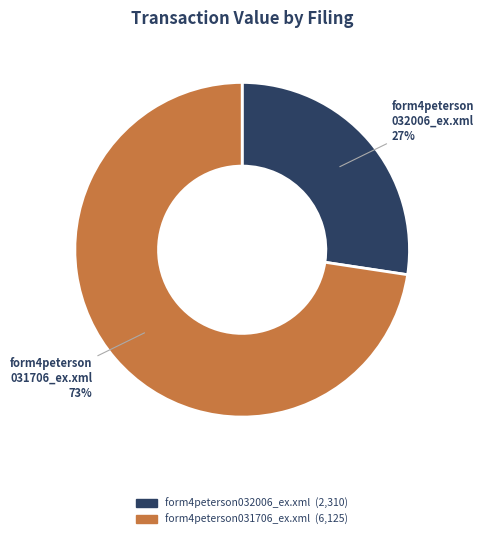

Between form4peterson032006_ex.xml and form4peterson031706_ex.xml, which is larger?

form4peterson031706_ex.xml